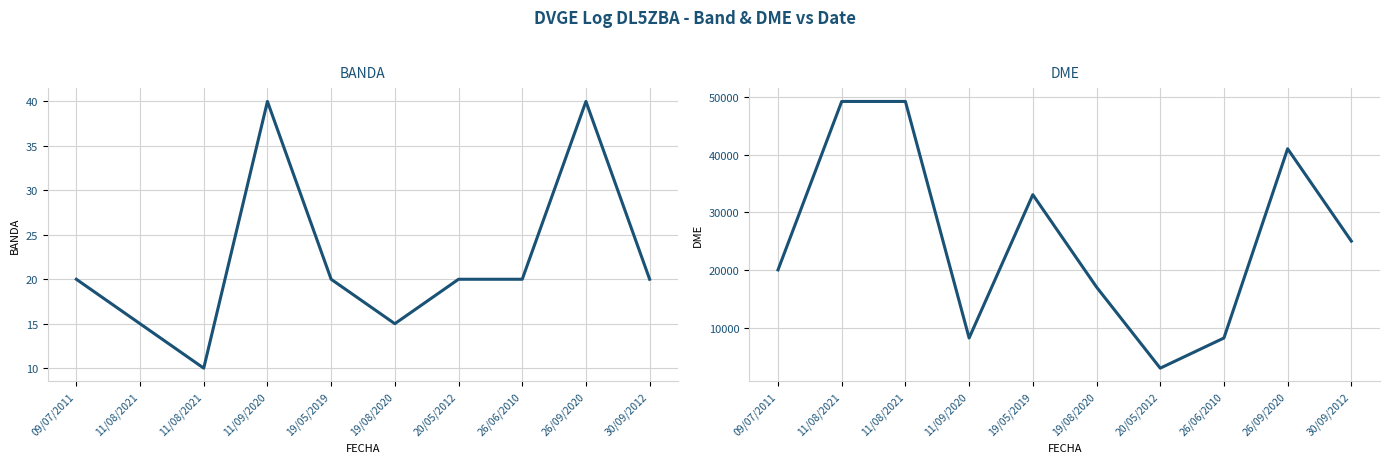

What is the average value of the DME series?

25412